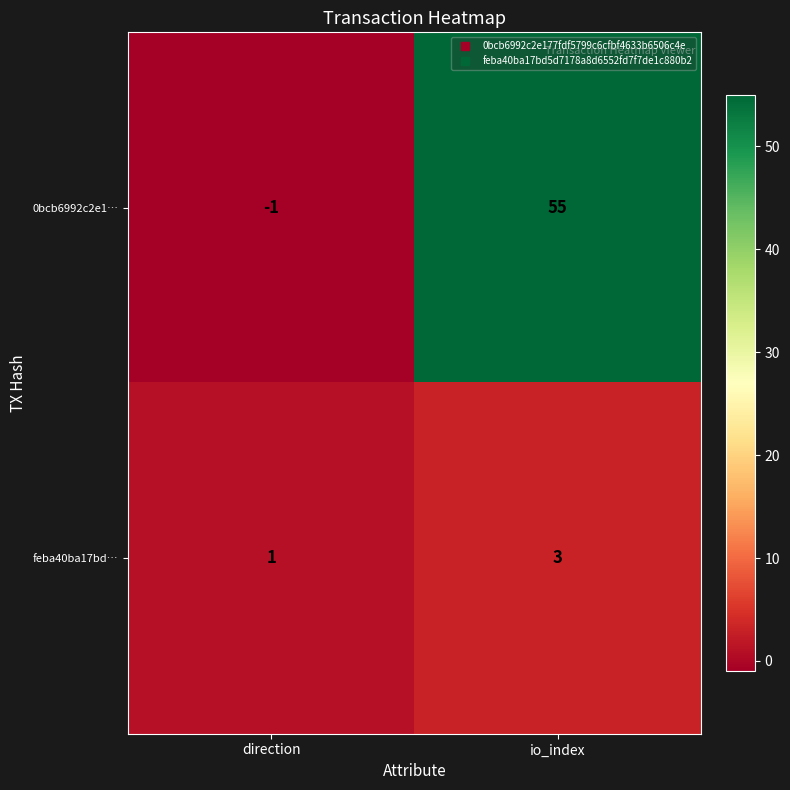

List the series in order of their peak value, highest first.

0bcb6992c2e1…, feba40ba17bd…